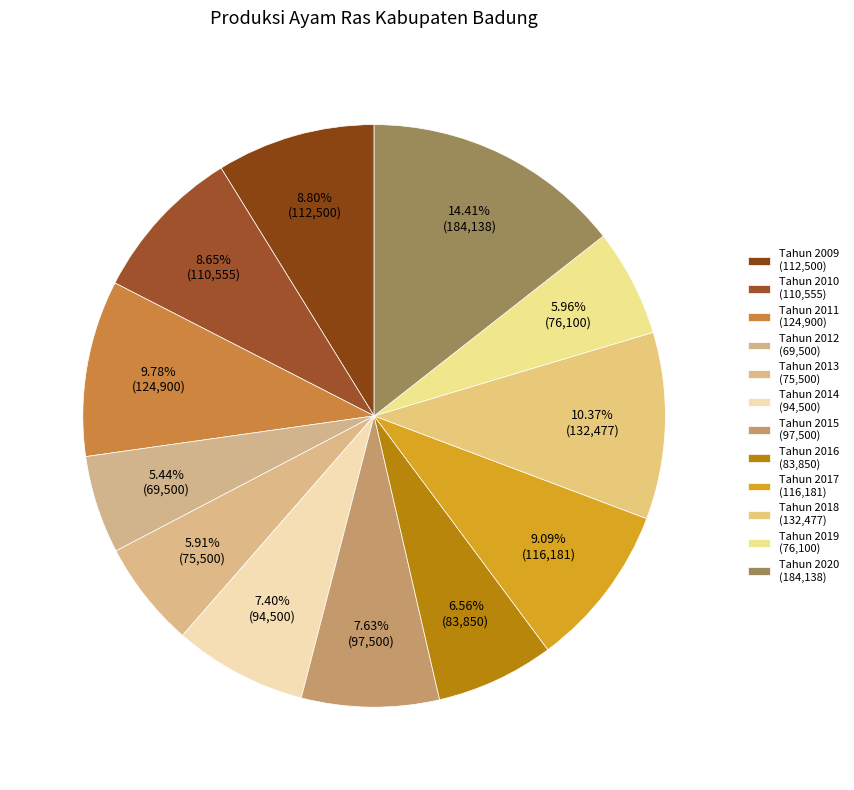

How many segments does this pie chart have?

12